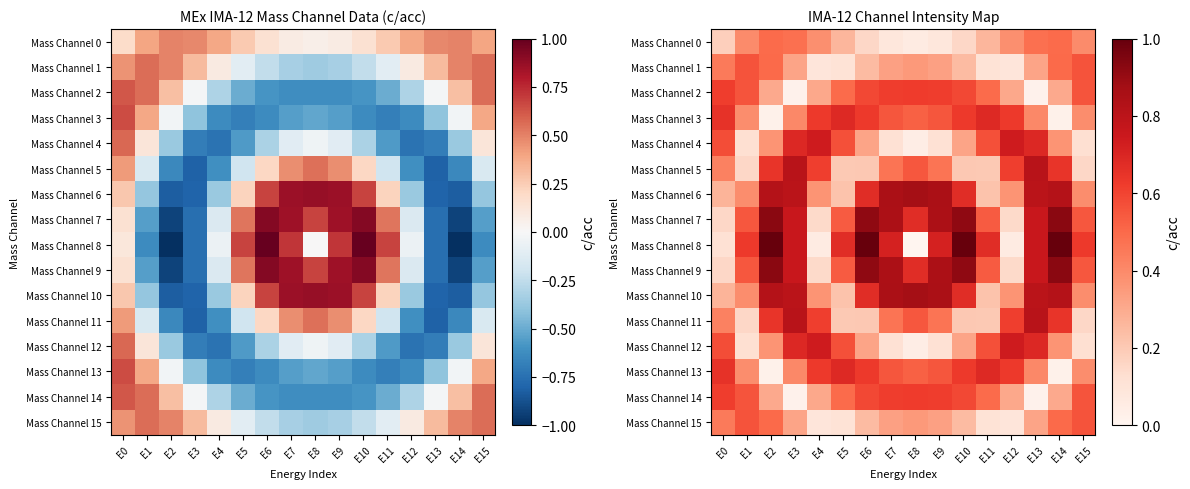

What is the maximum value for Mass Channel 3?

0.7